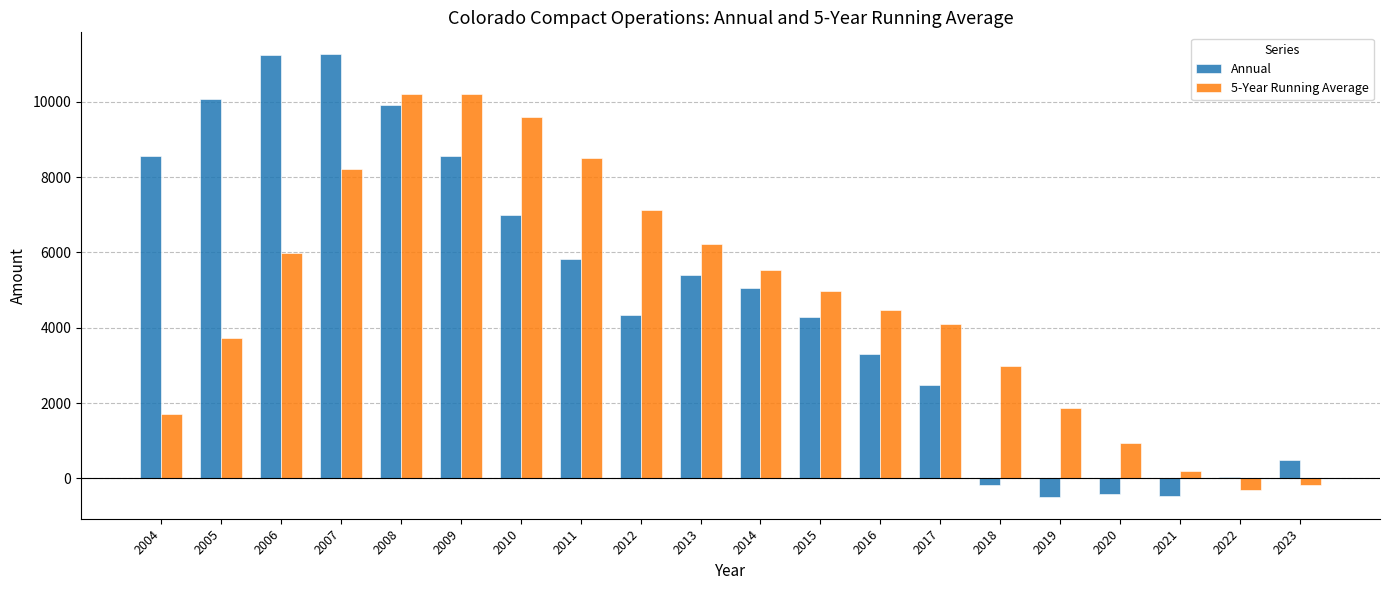

How many groups of bars are there?

20